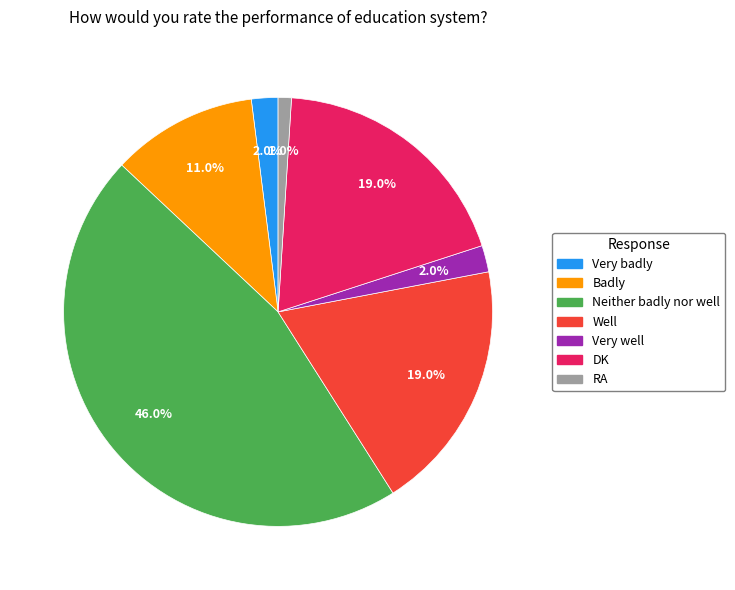

Combined, do Very well and Badly account for over 50%?

No